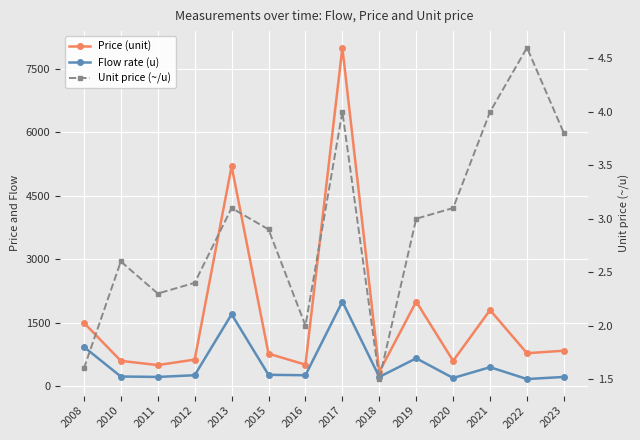

Reading left to right, what are all the values shown in this chart?

Price (unit): 1500.0	600.0	500.0	630.0	5200.0	770.0	510.0	8000.0	340.0	2000.0	600.0	1800.0	780.0	840.0
Flow rate (u): 930.0	230.0	220.0	260.0	1700.0	270.0	260.0	2000.0	220.0	660.0	195.0	450.0	170.0	220.0
Unit price (~/u): 1.6	2.6	2.3	2.4	3.1	2.9	2.0	4.0	1.5	3.0	3.1	4.0	4.6	3.8